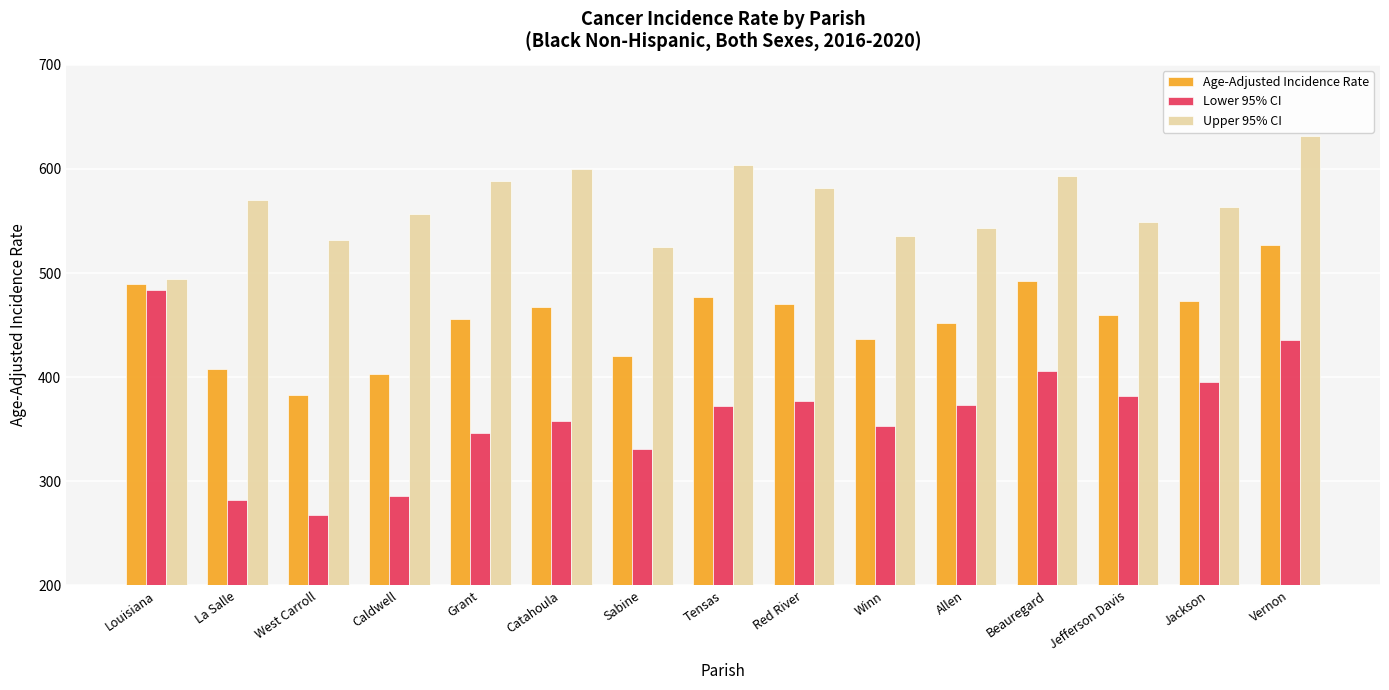

At which label does Upper 95% CI first exceed 563?

La Salle